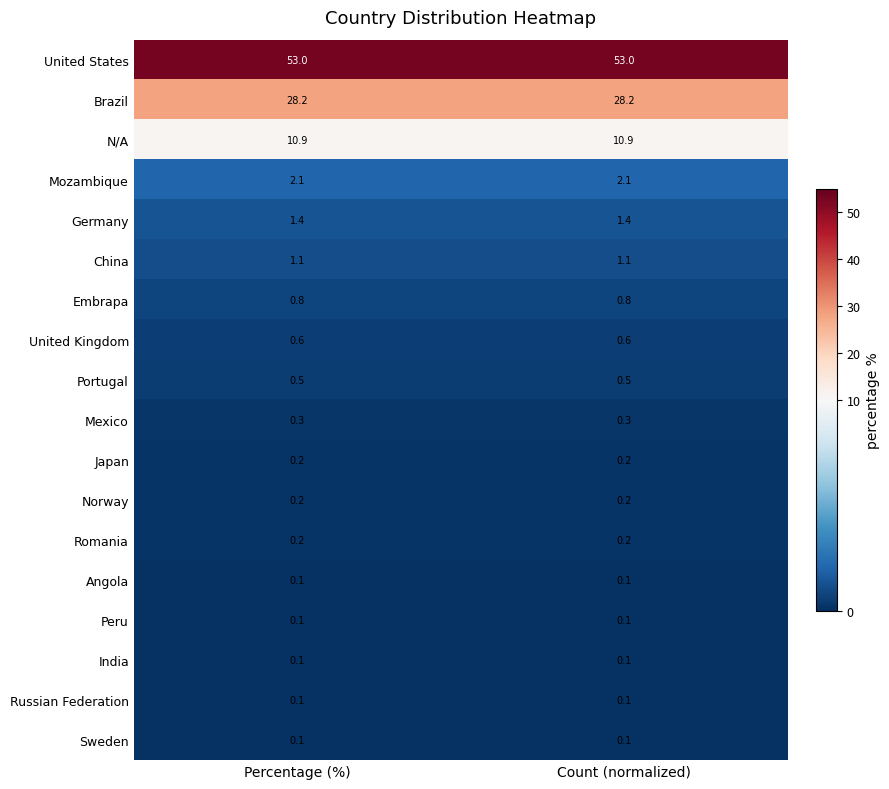

What value does the Embrapa series have at Count (normalized)?

0.8